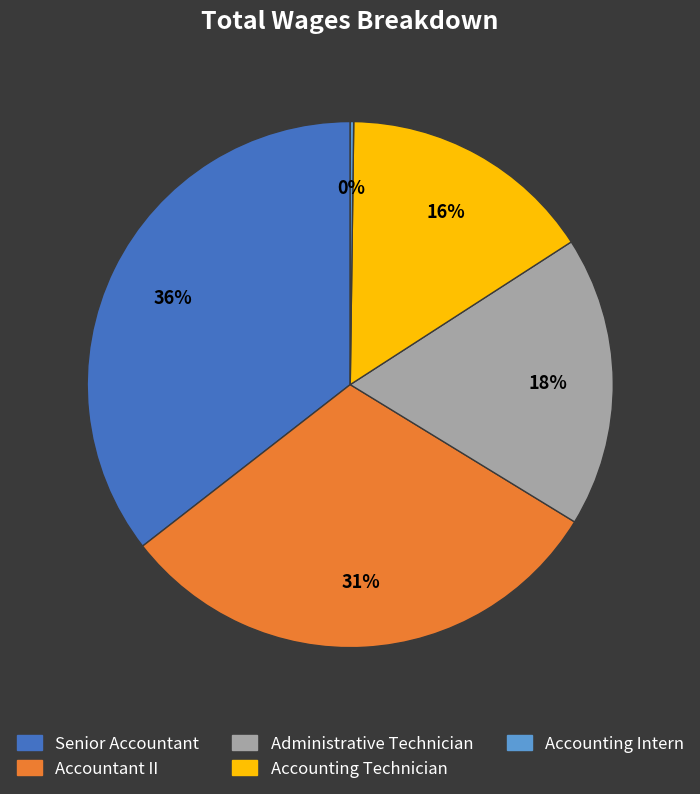

To the nearest percent, what is the average slice percentage?

20%